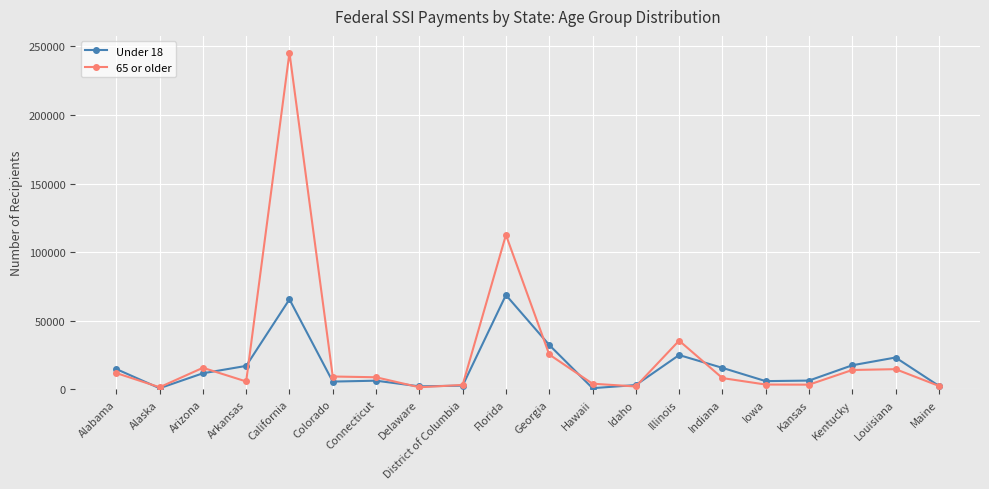

The value of Under 18 at Georgia is 17863. True or false?

False